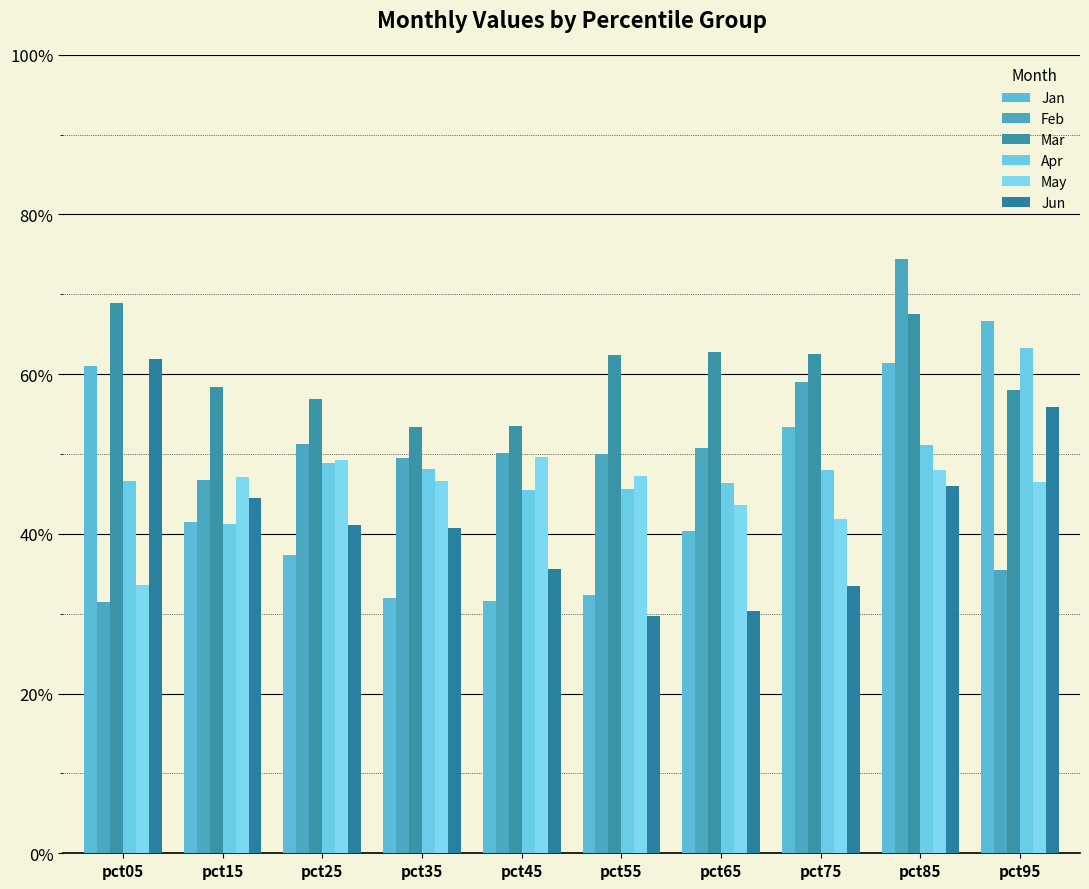

Between pct45 and pct65, which is larger?

pct65